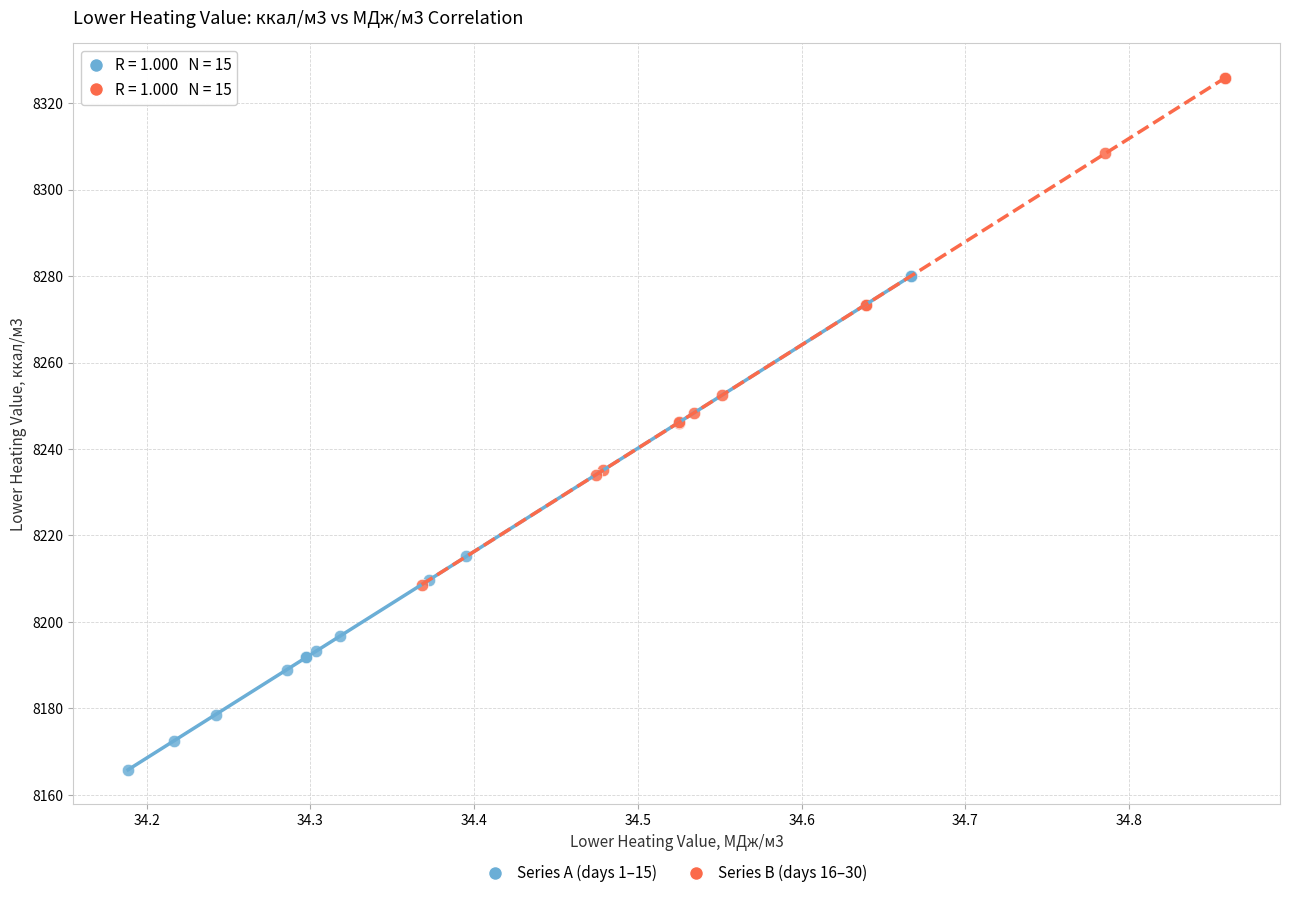

Which series reaches the minimum Y coordinate?

Series A (days 1–15)